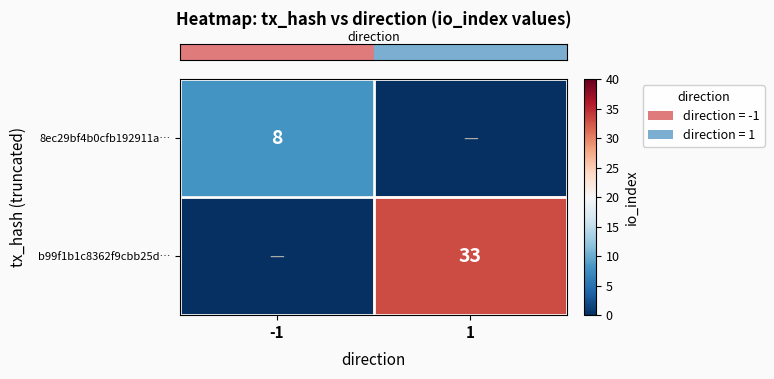

True or false: row_0 has a value of 0 at 1.

True